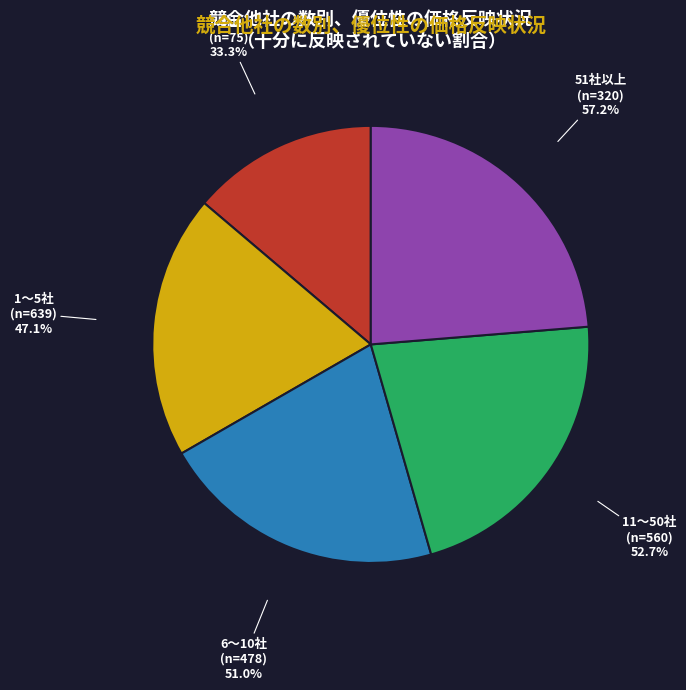

To the nearest percent, what is the average slice percentage?

20%